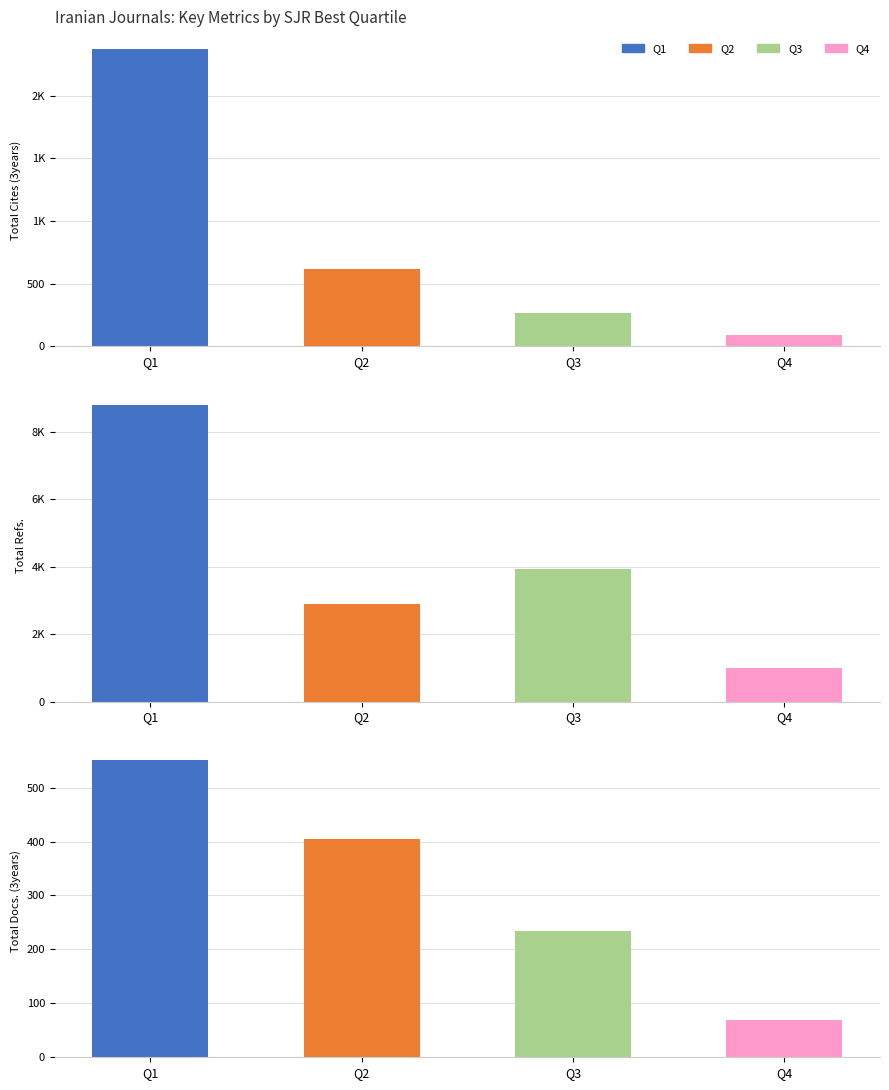

Reading left to right, list all the values displayed in this chart.

Total Cites (3years): 2374	620	267	89
Total Refs.: 8816	2907	3946	987
Total Docs. (3years): 551	405	234	70